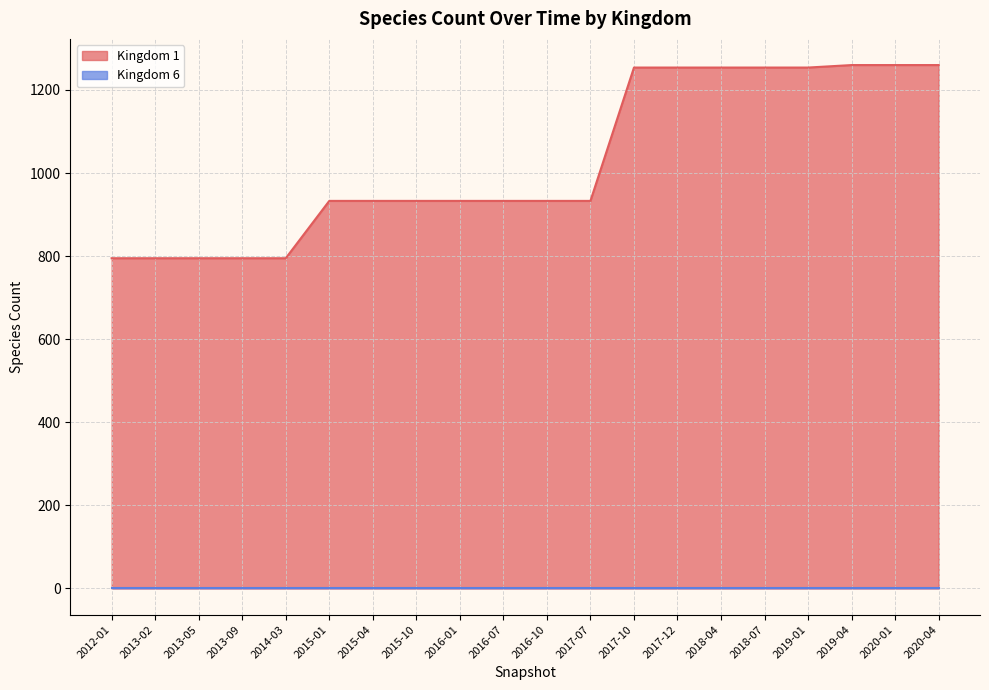

How many data points does each series have?

20